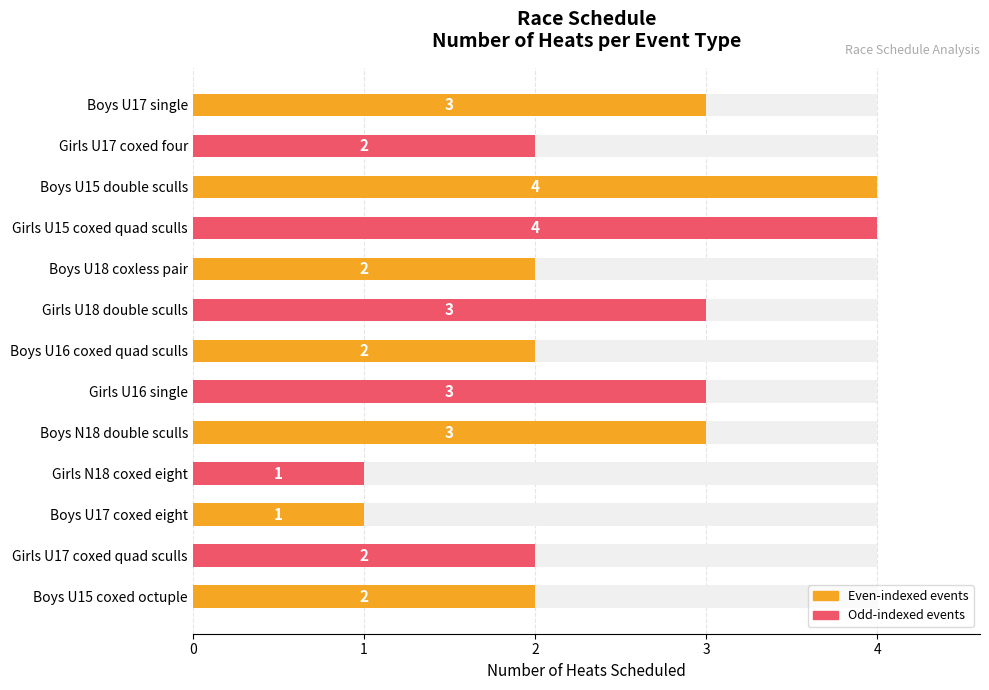

The chart shows a value of 1 at 10. True or false?

True